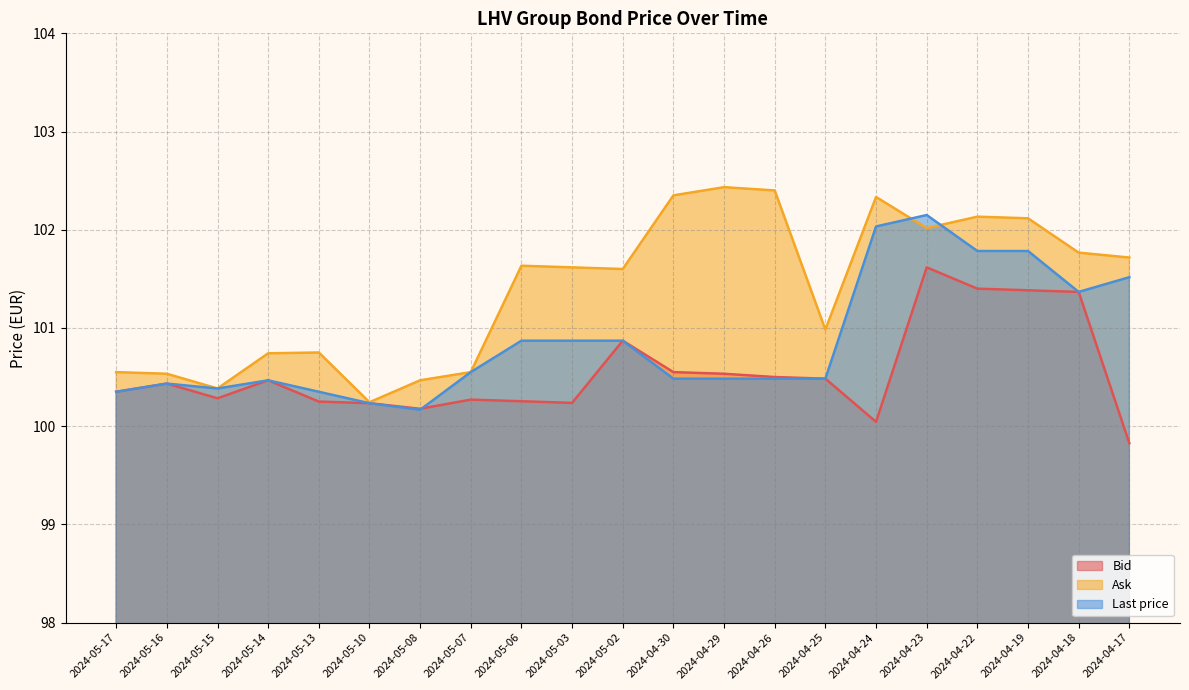

What is the value of the Ask point at the 4th from the left?

100.7